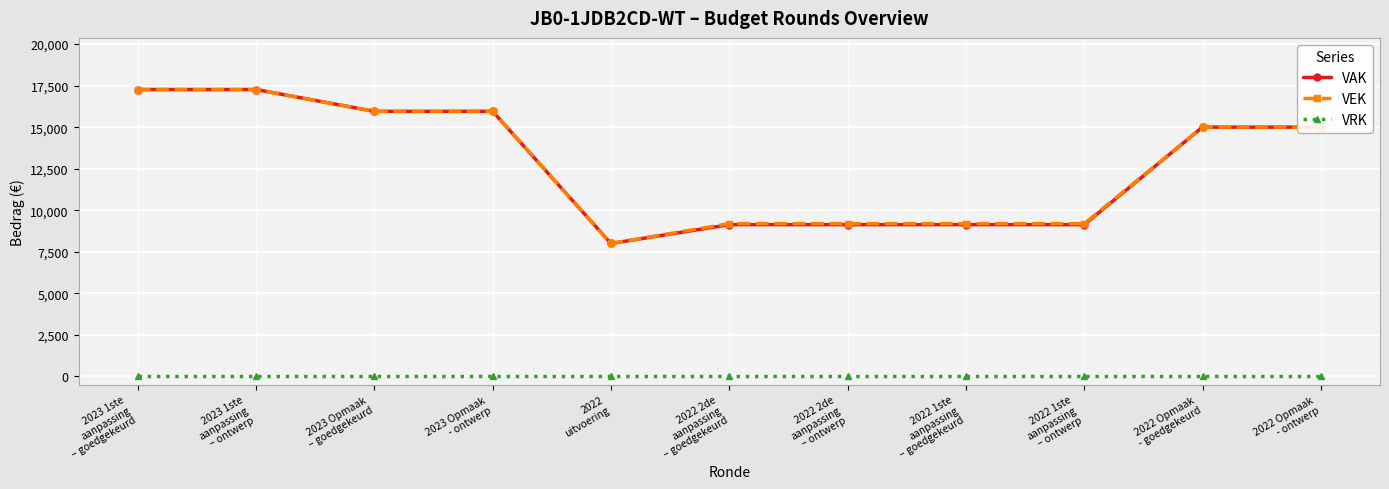

What is the maximum value shown in the chart?

17263